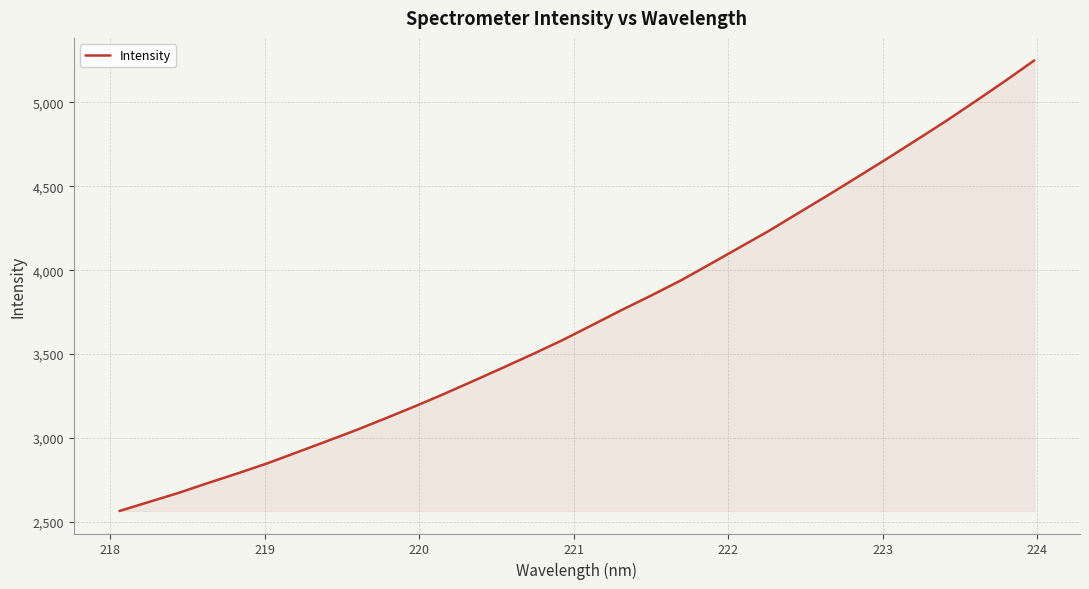

What is the difference between the maximum and minimum values?

2683.8